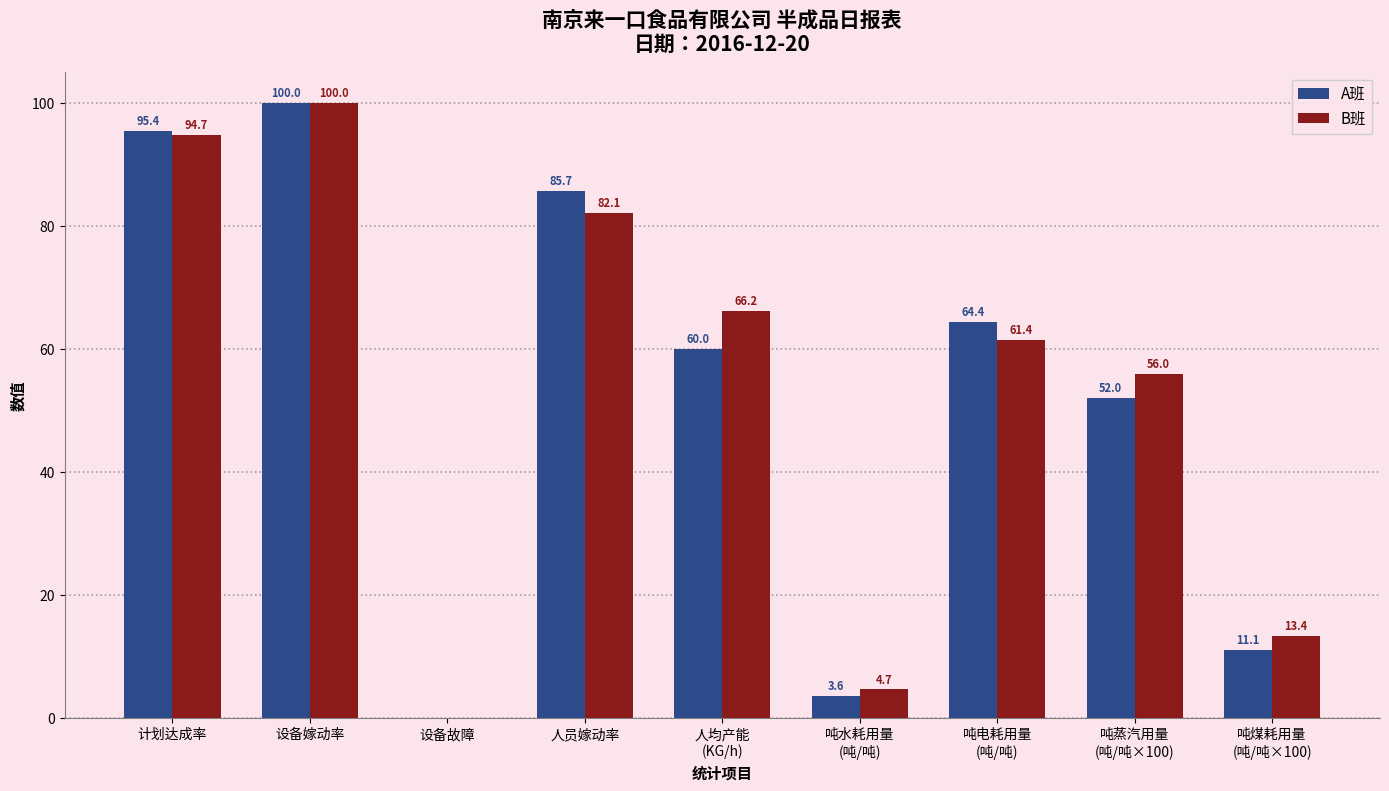

How many positive values does the A班 series have?

8